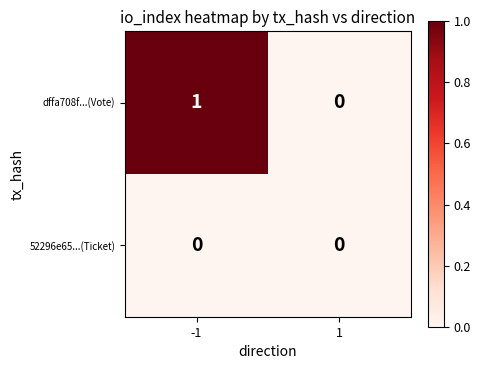

What is the total value across all series at -1?

1